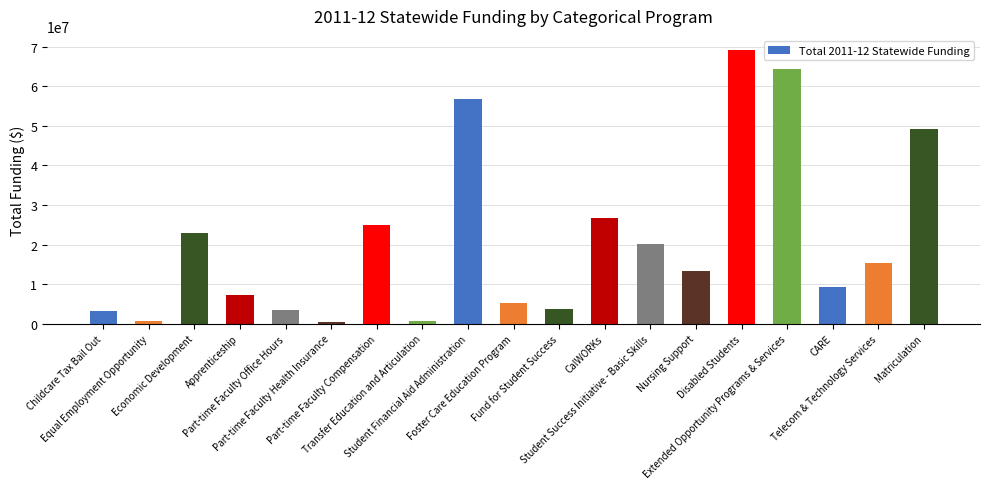

What is the label of the 9th bar from the left?

Student Financial Aid Administration